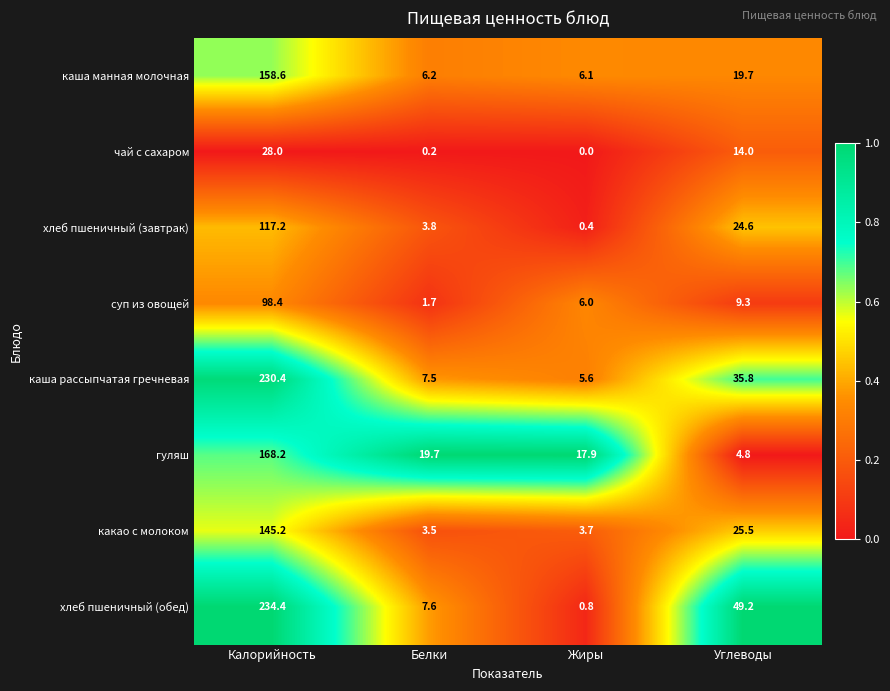

Count the number of data series in this chart.

8